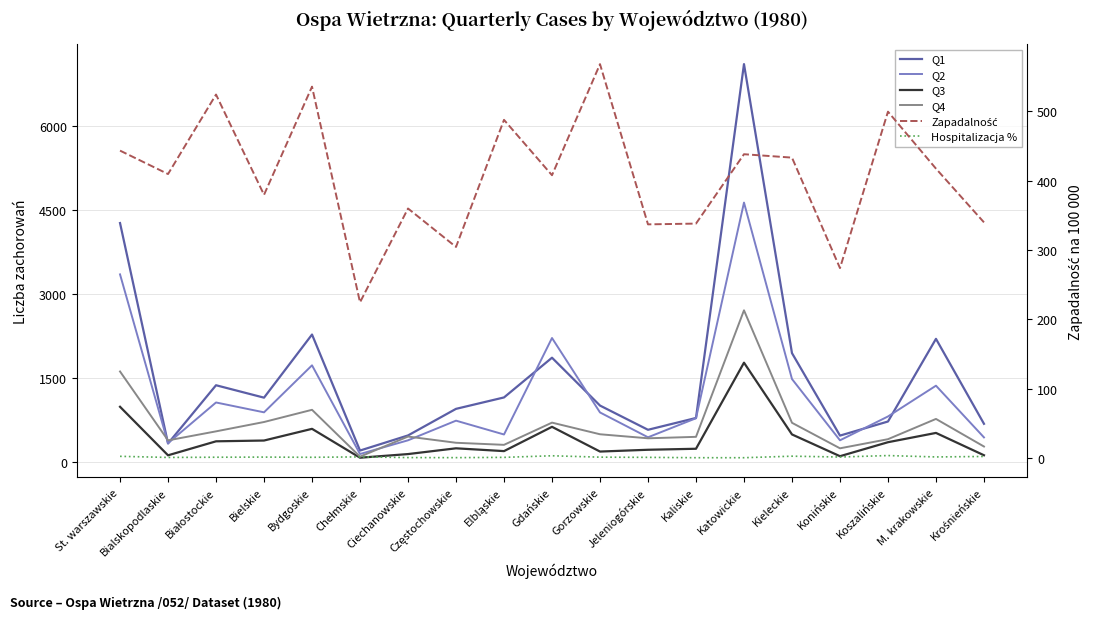

List the series in order of their peak value, lowest first.

Hospitalizacja %, Zapadalność, Q3, Q4, Q2, Q1